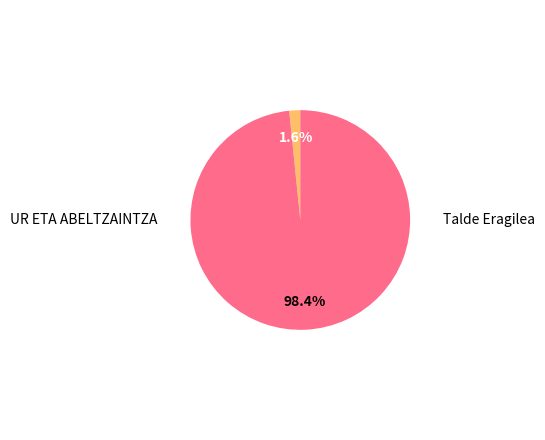

Which has a higher value, UR ETA ABELTZAINTZA or Talde Eragilea?

Talde Eragilea